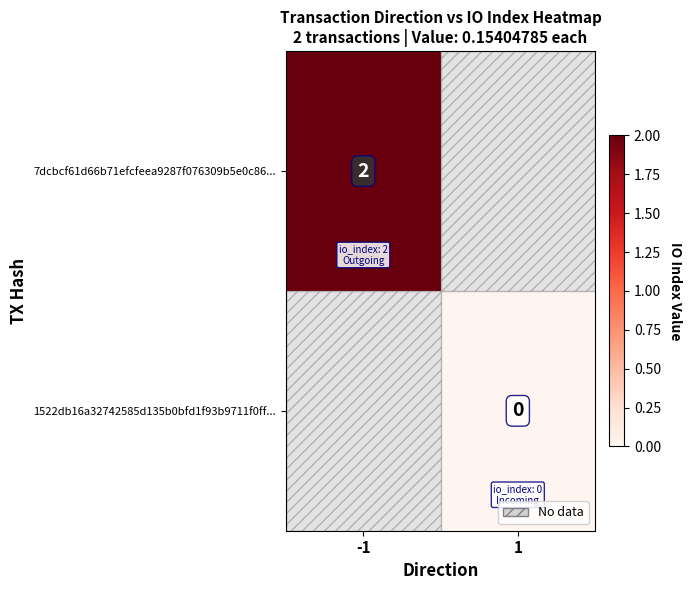

True or false: 7dcbcf61d66b71efcfeea9287f076309b5e0c86... has a value of 2 at -1.

True